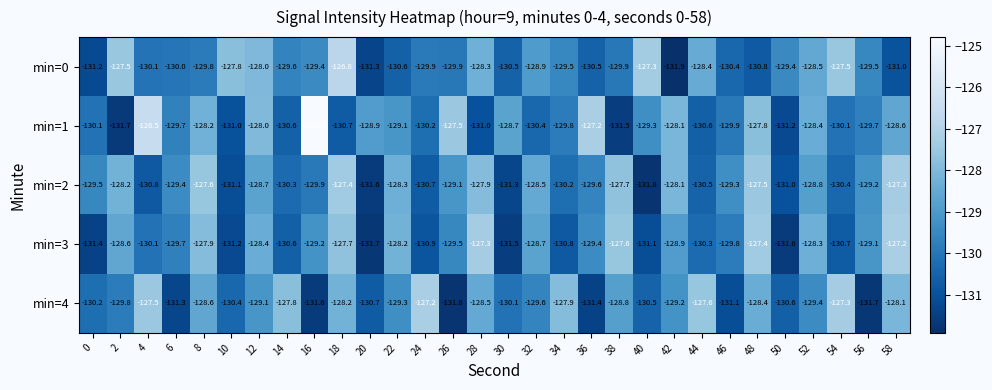

Which label corresponds to the smallest value in the chart?

42